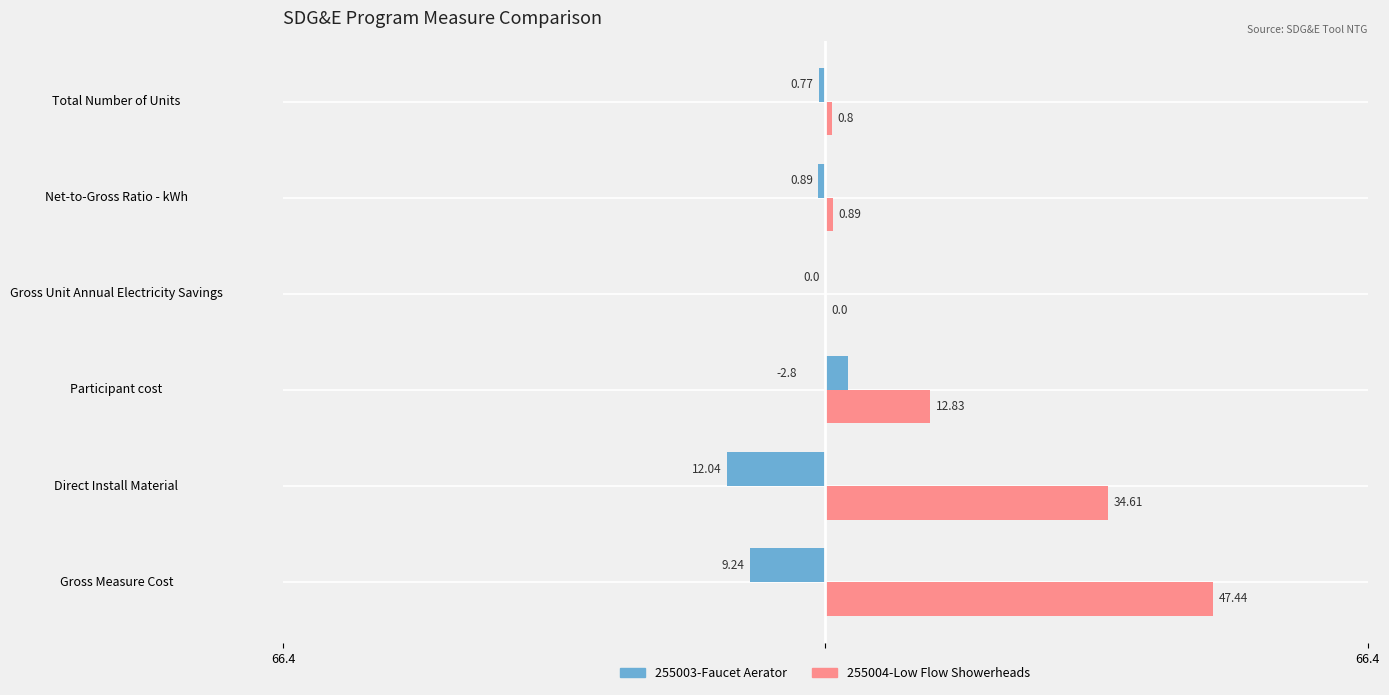

What are all the series names shown in the legend?

255003-Faucet Aerator, 255004-Low Flow Showerheads